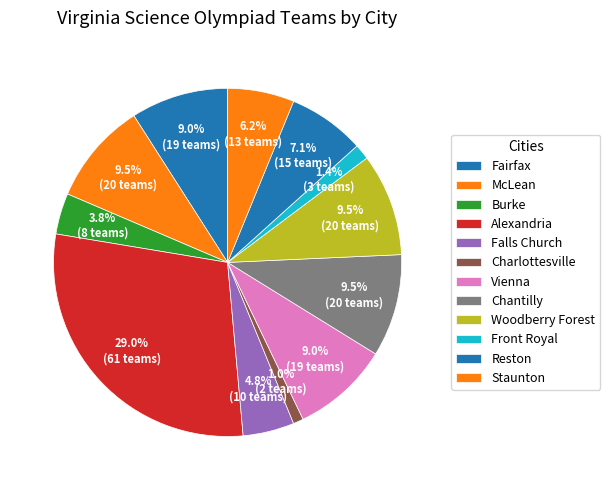

Is Chantilly the majority of the pie?

No